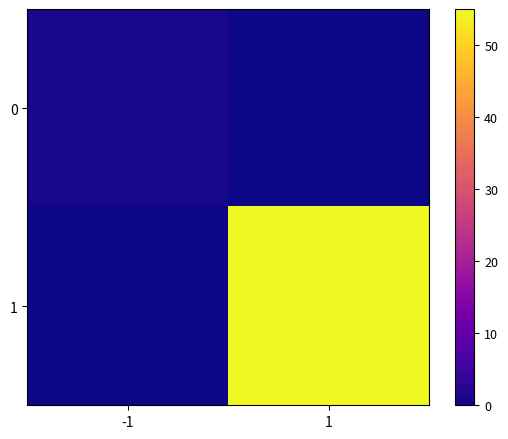

At which category is the sum across all series the highest?

1